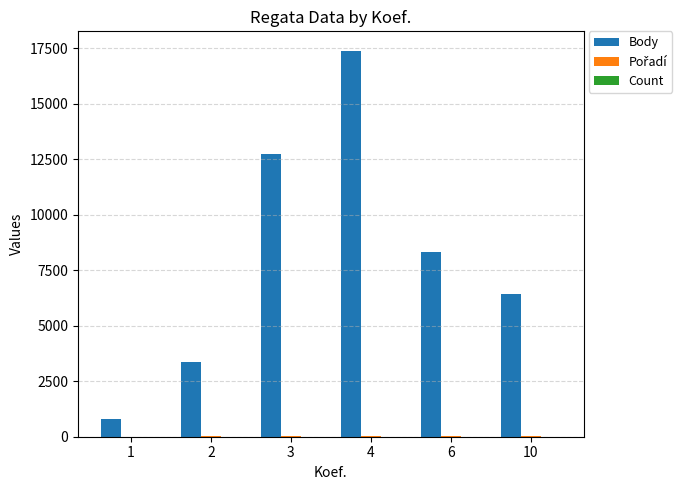

At which category is the sum across all series the highest?

4